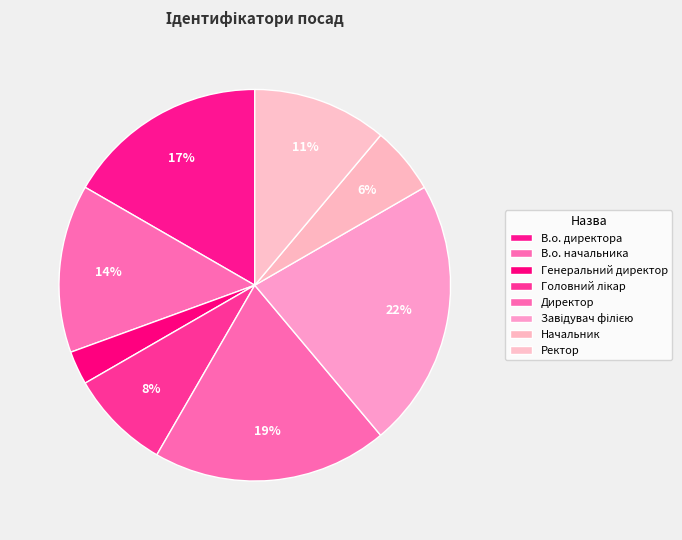

How many slices are in this pie chart?

8